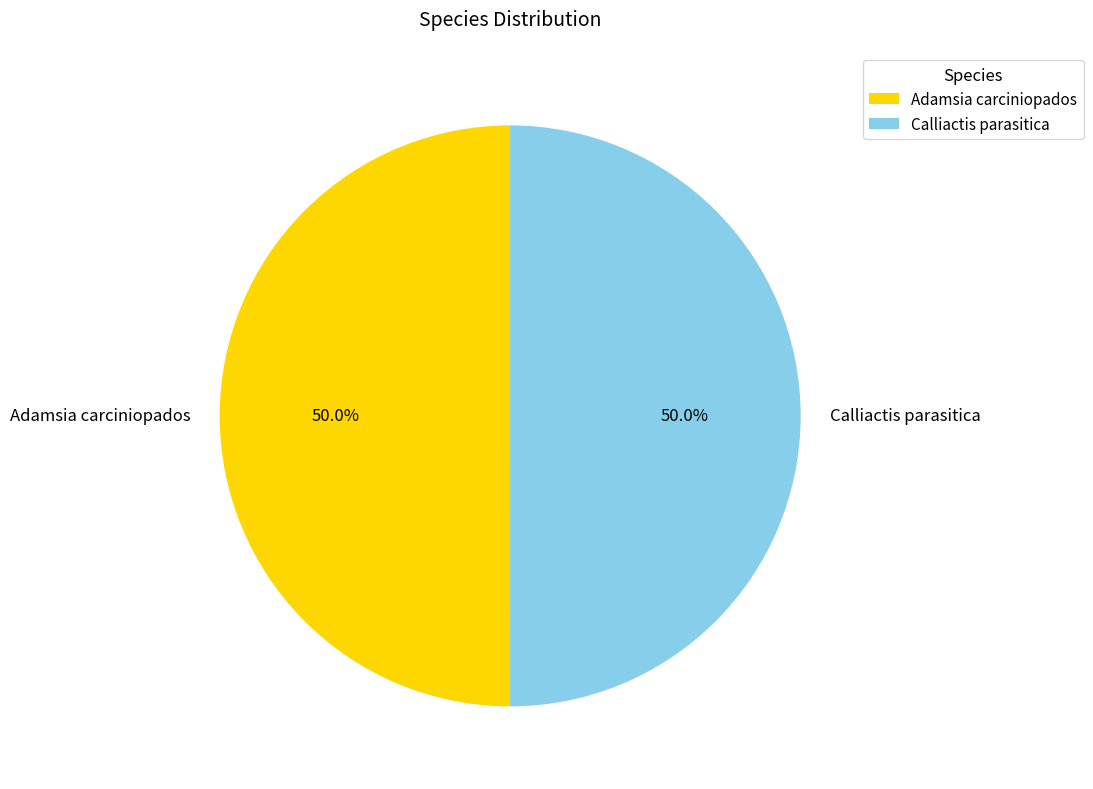

Approximately how many times larger is the value at Calliactis parasitica compared to Adamsia carciniopados?

1.0